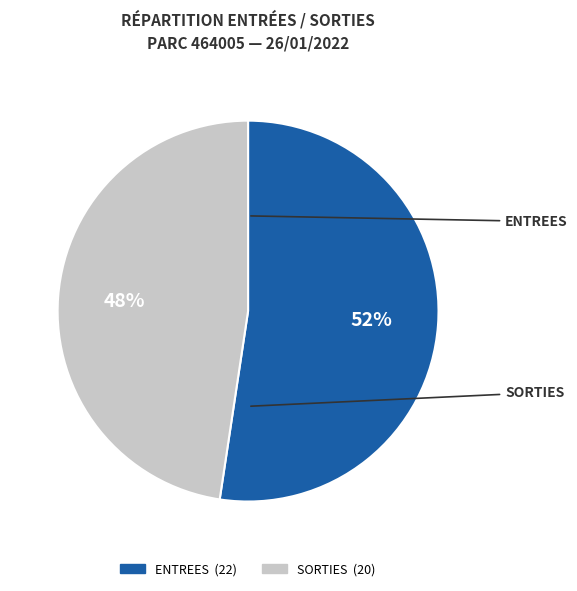

Is the sum of SORTIES and ENTREES greater than half?

Yes